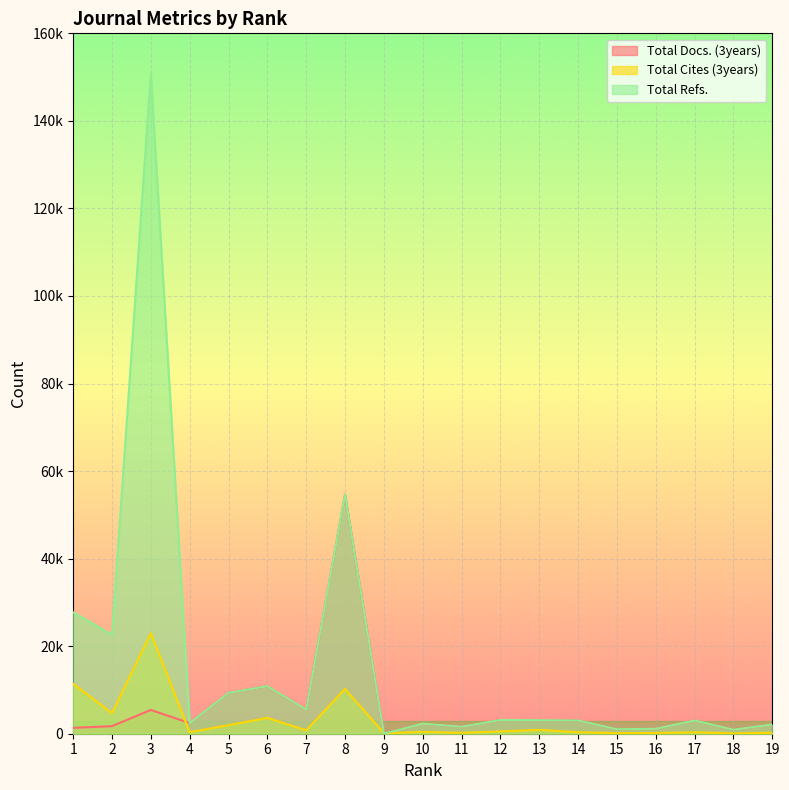

Reading left to right, transcribe all the data shown in this chart.

Total Docs. (3years): 1336	1728	5425	2434	9343	10864	5509	54643	0	2311	1598	3136	3101	3041	1022	1143	3020	923	2105
Total Cites (3years): 11396	4693	22962	356	1954	3613	774	10237	113	403	203	526	867	332	133	162	325	72	228
Total Refs.: 27731	22591	150780	2434	9343	10864	5509	54643	0	2311	1598	3136	3101	3041	1022	1143	3020	923	2105